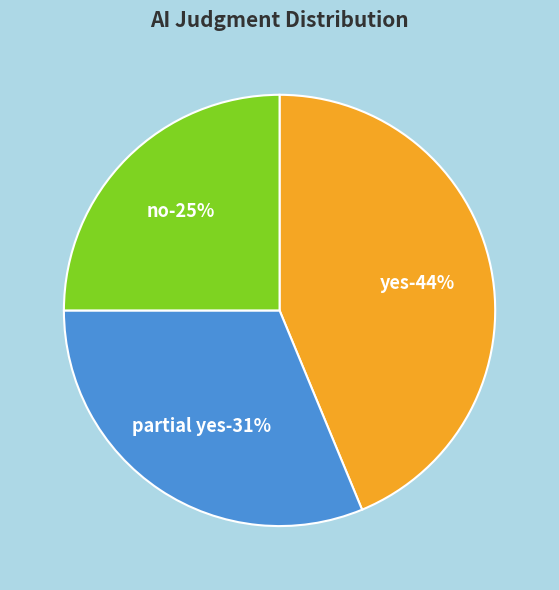

The yes slice represents 56% of the pie. True or false?

False